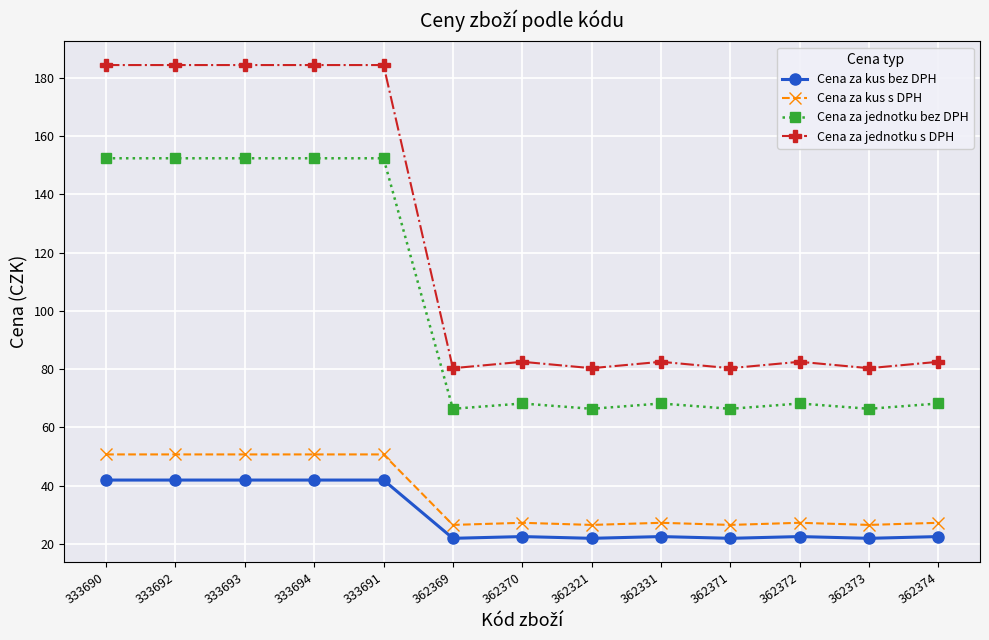

What is the difference between the highest and lowest values at 333694?

142.5